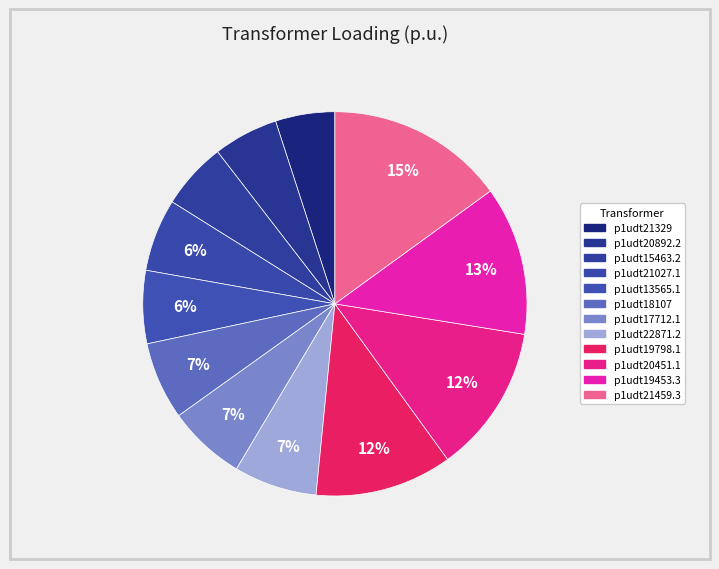

To the nearest percent, what is the difference between the largest and smallest slice percentages?

10%